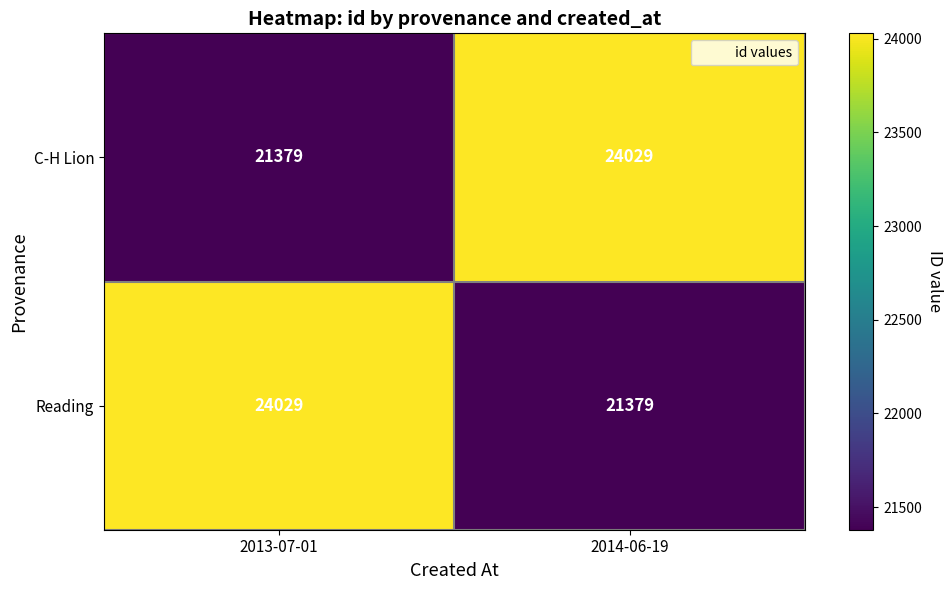

What is the total value across all series at 2014-06-19?

45408